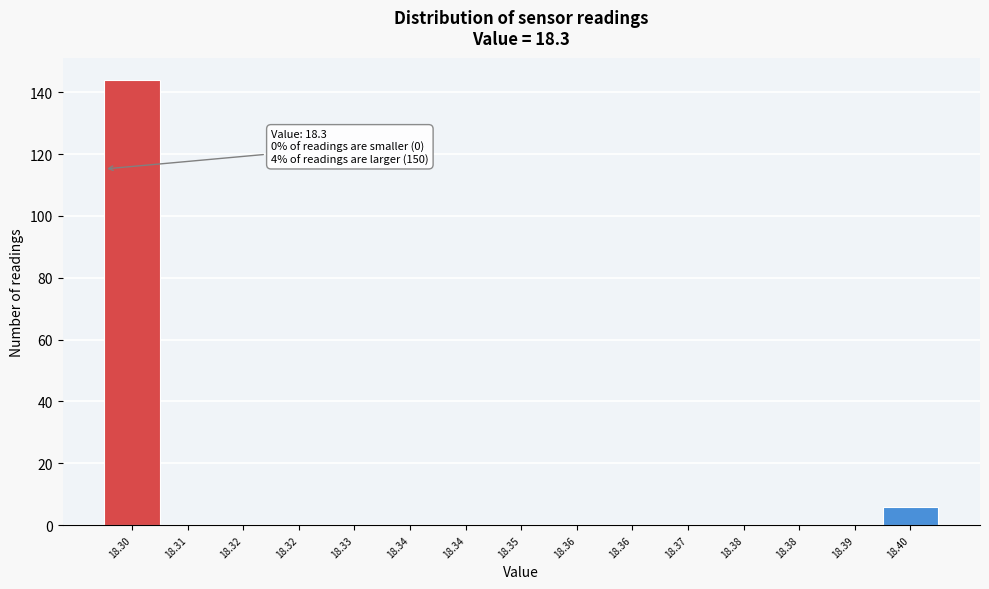

Count the number of categories in the chart.

15